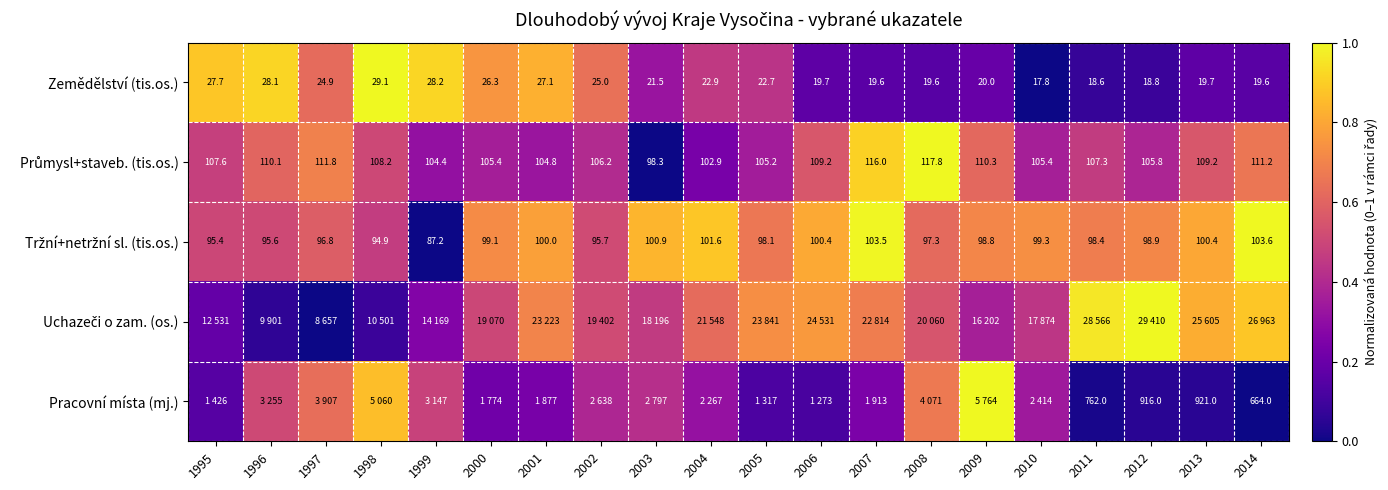

Rank the categories by Uchazeči o zam. (os.) value from lowest to highest.

1997, 1996, 1998, 1995, 1999, 2009, 2010, 2003, 2000, 2002, 2008, 2004, 2007, 2001, 2005, 2006, 2013, 2014, 2011, 2012